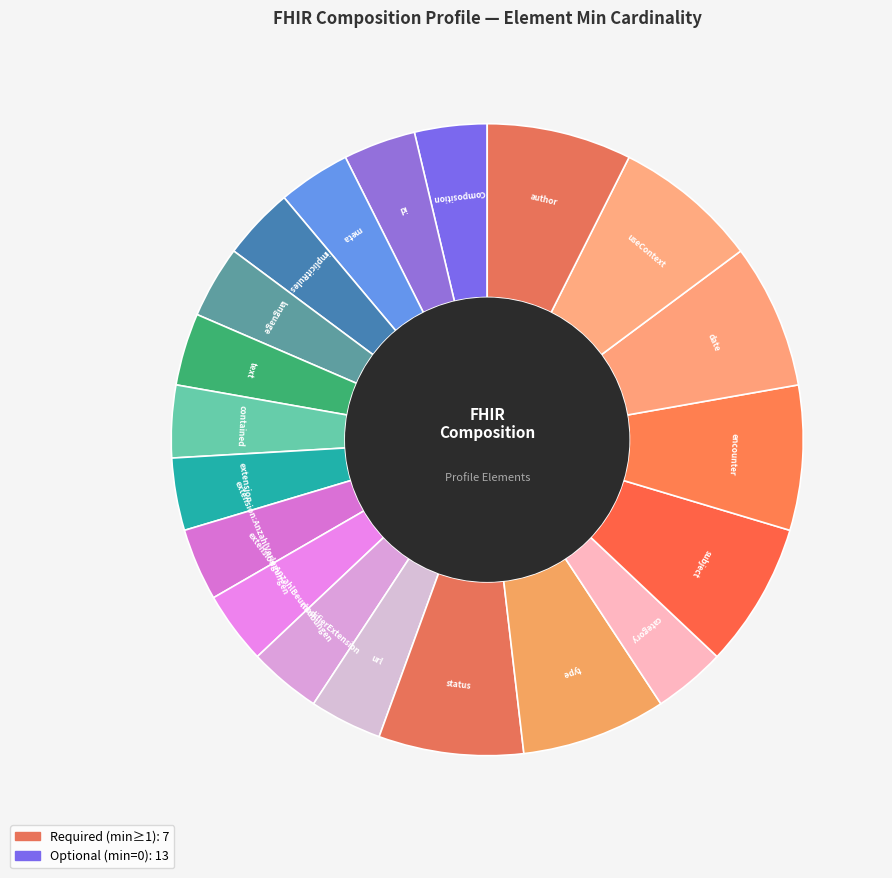

How many slices are in this pie chart?

20